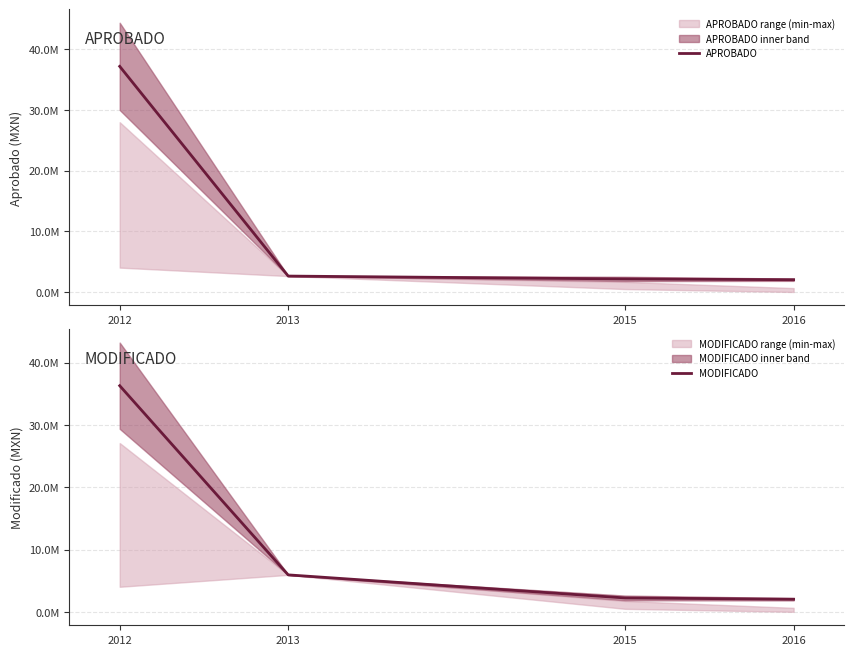

Is the value of MODIFICADO at 2016 greater than the value of APROBADO at 2016?

No